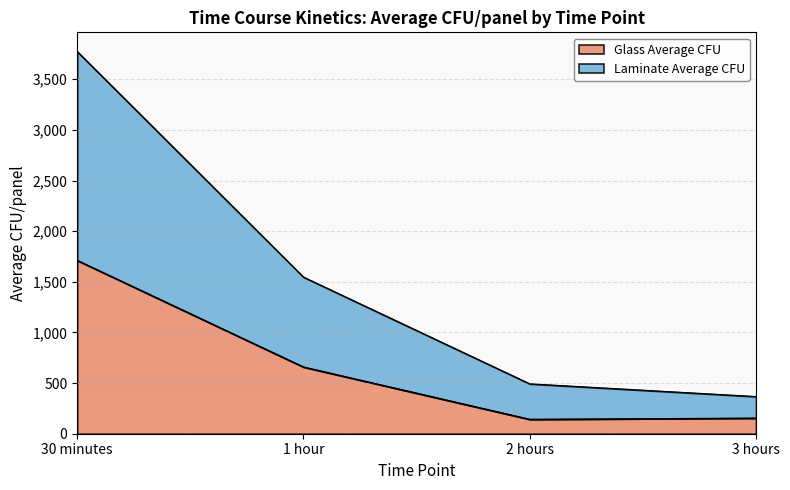

List the labels in order of Laminate Average CFU value, largest first.

30 minutes, 1 hour, 2 hours, 3 hours